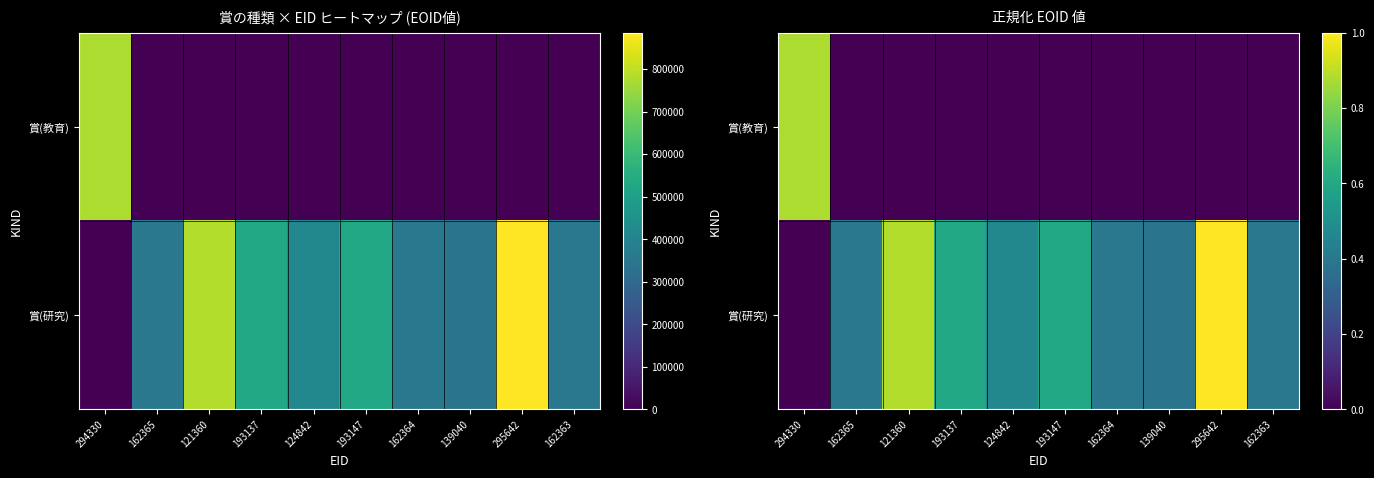

What is the spread (max minus min) of values at 139040?

0.4